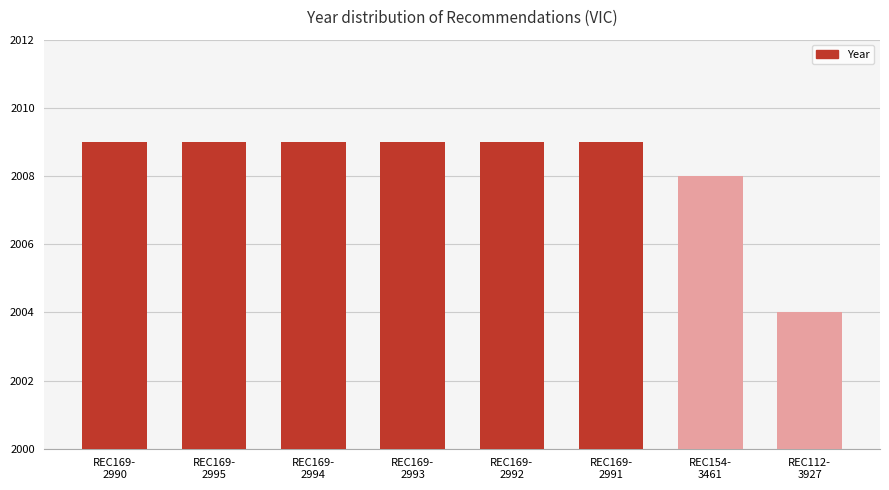

Which category has the lowest value across all series?

REC112-
3927